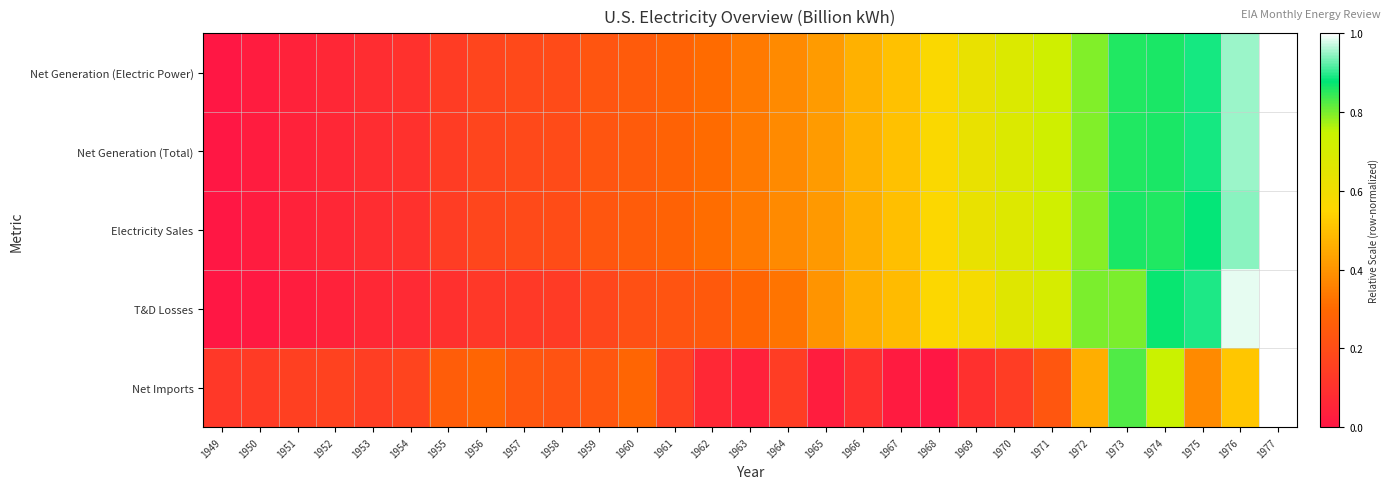

Count the number of data series in this chart.

5